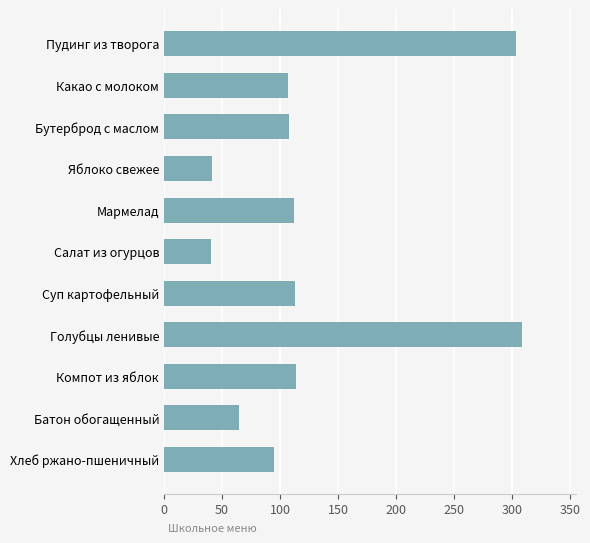

What is the difference between the values at Голубцы ленивые and Мармелад?

196.2